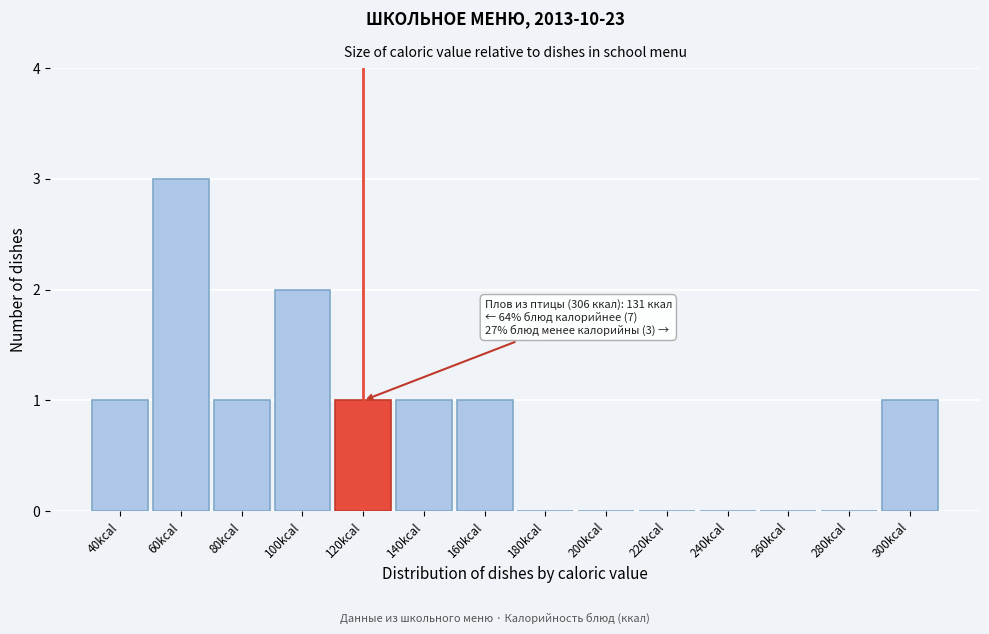

Reading left to right, transcribe all the data shown in this chart.

40kcal=1	60kcal=3	80kcal=1	100kcal=2	120kcal=1	140kcal=1	160kcal=1	180kcal=0	200kcal=0	220kcal=0	240kcal=0	260kcal=0	280kcal=0	300kcal=1